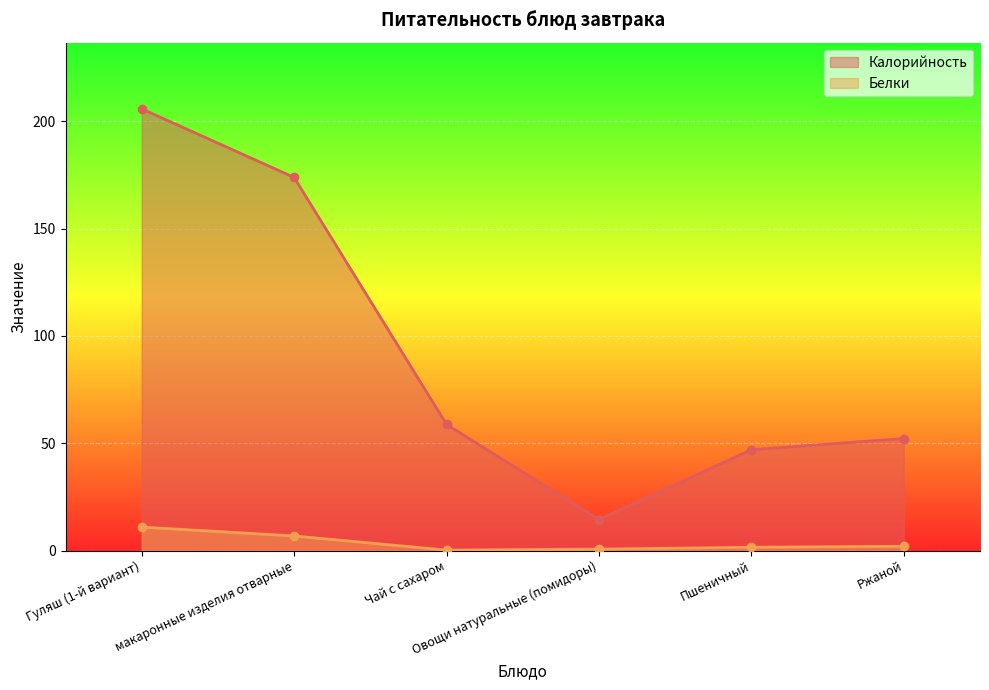

What is the value of the Калорийность point at the 3rd from the left?

58.8